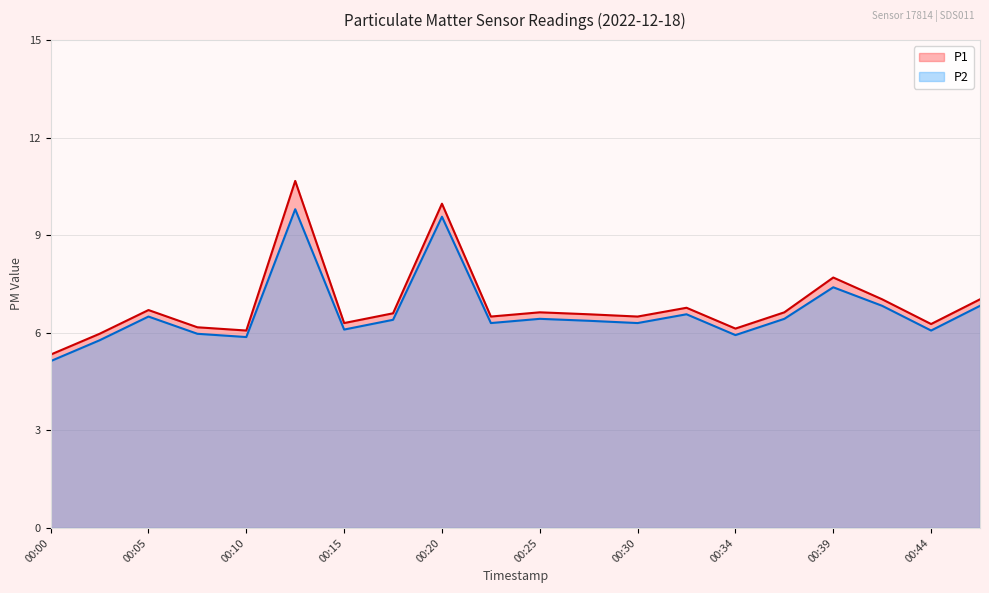

In P2, how many points are higher than both neighbors (excluding endpoints)?

6